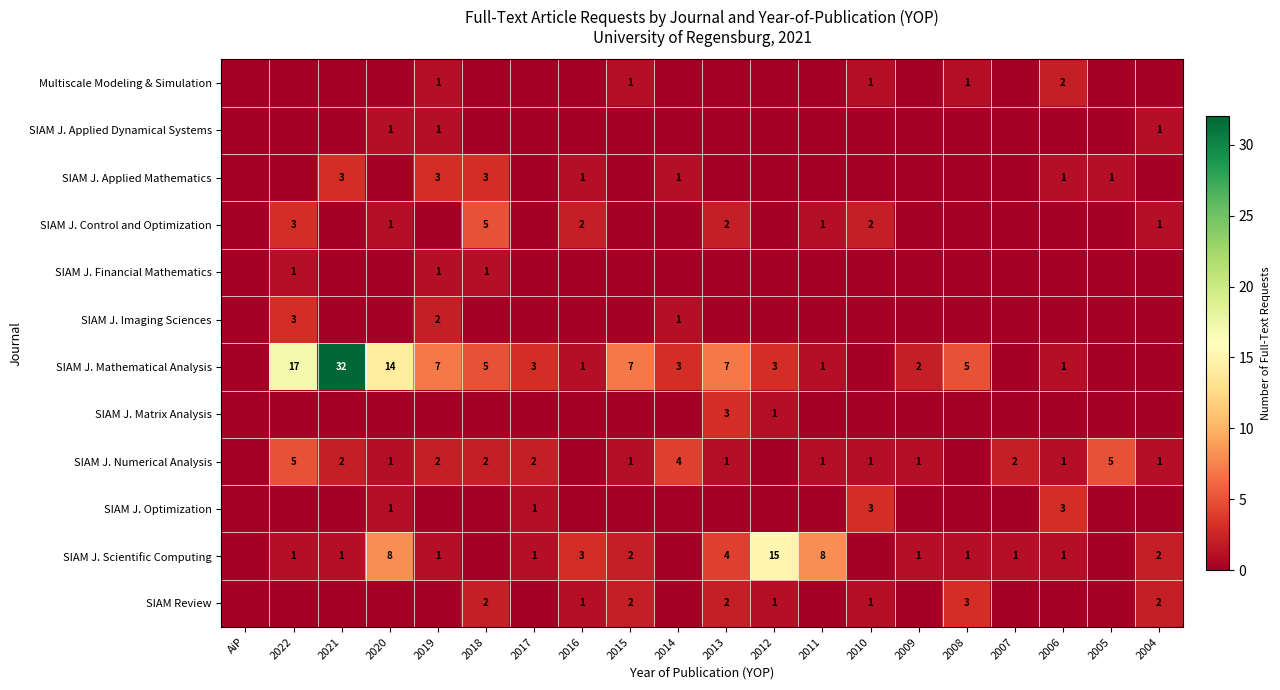

True or false: SIAM J. Numerical Analysis has a value of 1 at 2009.

True